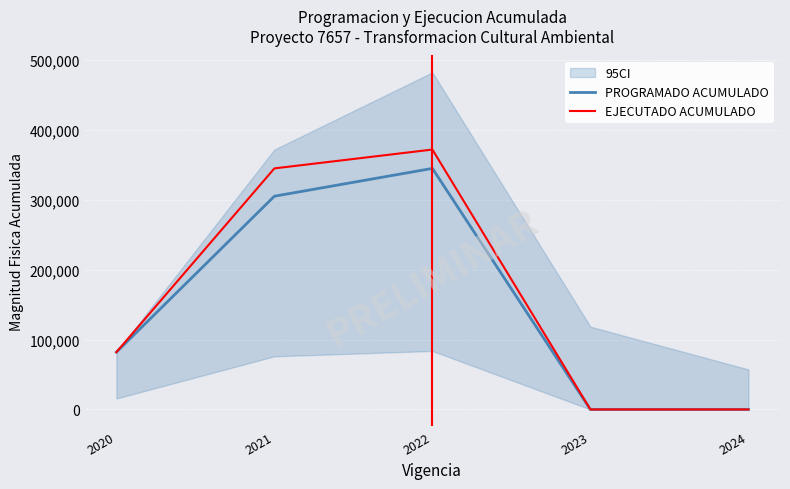

Reading right to left, list all the values displayed in this chart.

PROGRAMADO ACUMULADO: 2024=0	2023=0	2022=345033	2021=305228	2020=82028
EJECUTADO ACUMULADO: 2024=0	2023=0	2022=372000	2021=345033	2020=82028